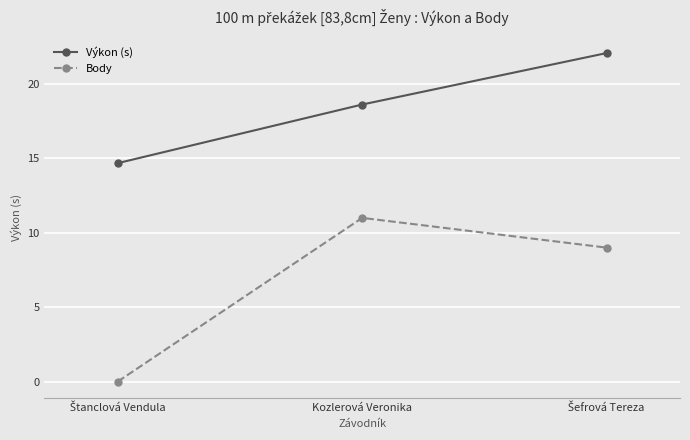

What is the minimum value for Výkon (s)?

14.7